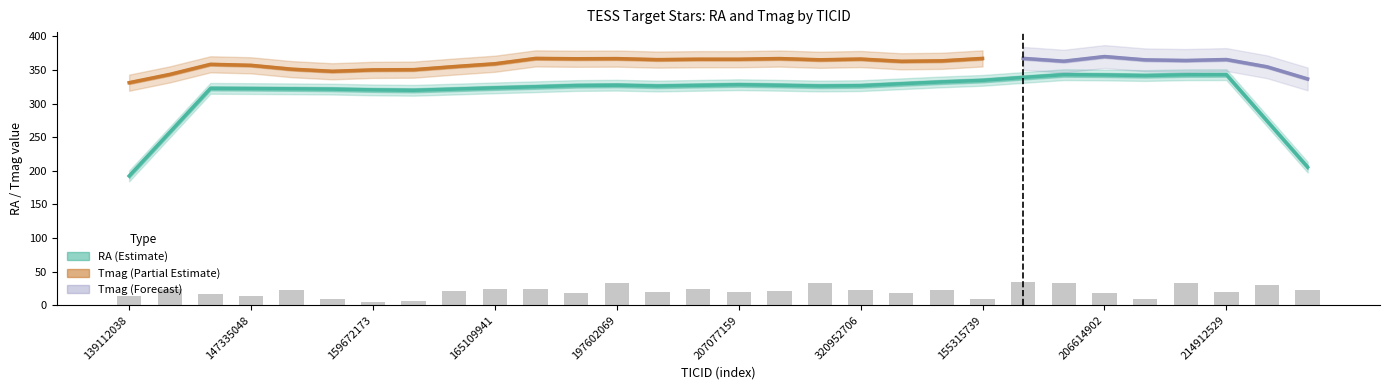

What is the label of the 13th bar from the right?

279327066